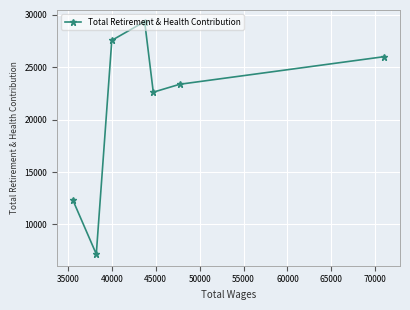

What is the maximum value shown in the chart?

29359